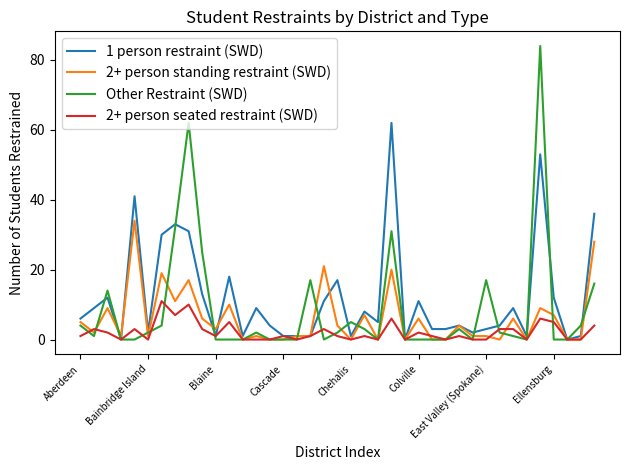

Which series has the largest range (max minus min)?

Other Restraint (SWD)